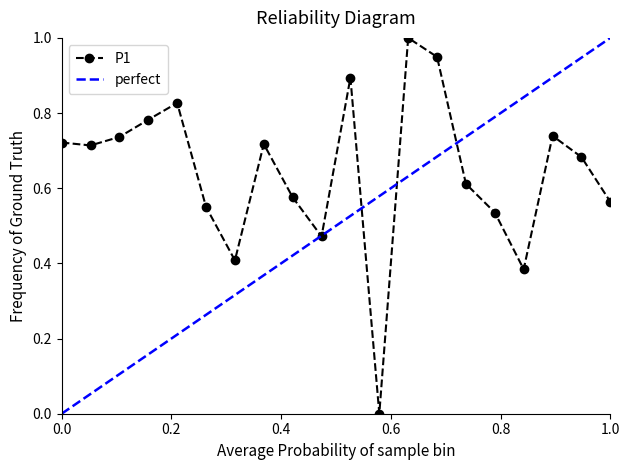

Does the chart display data point markers on the line(s)?

Yes